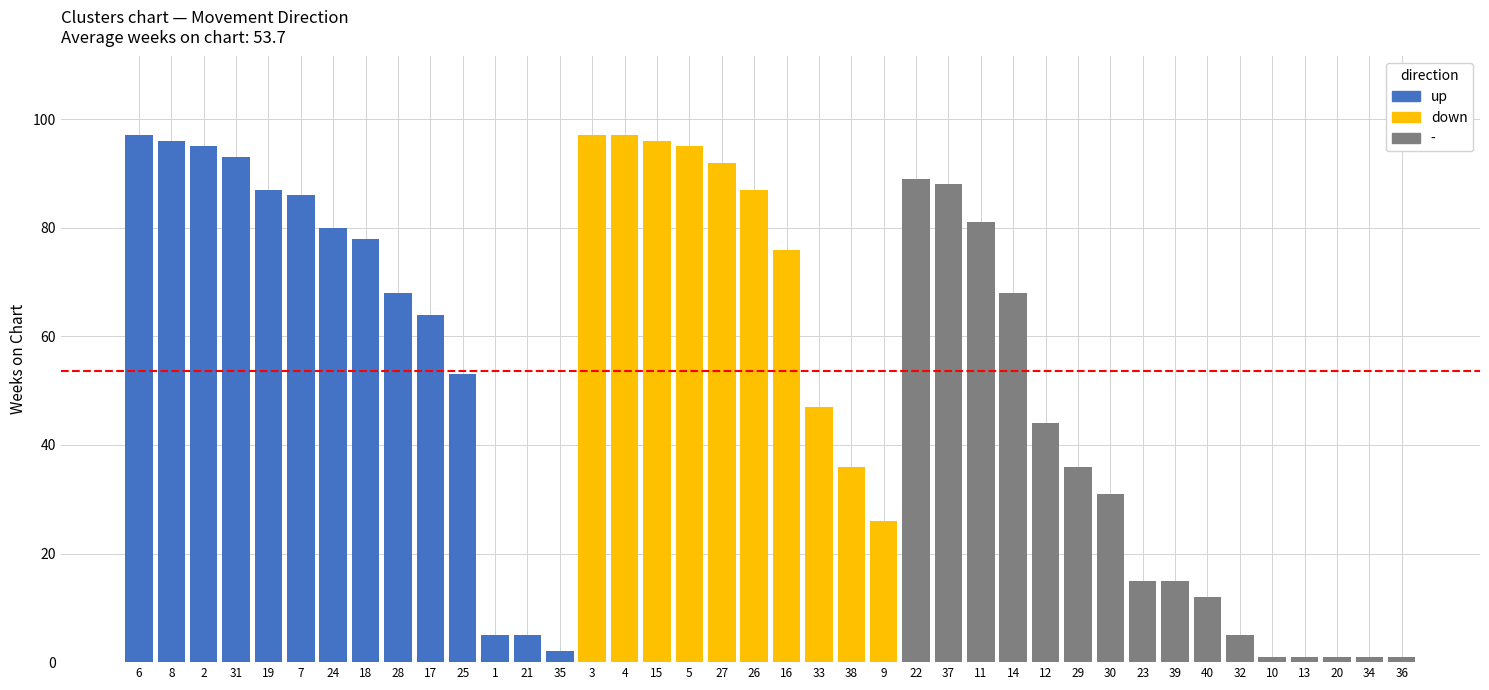

What is the maximum value shown in the chart?

97